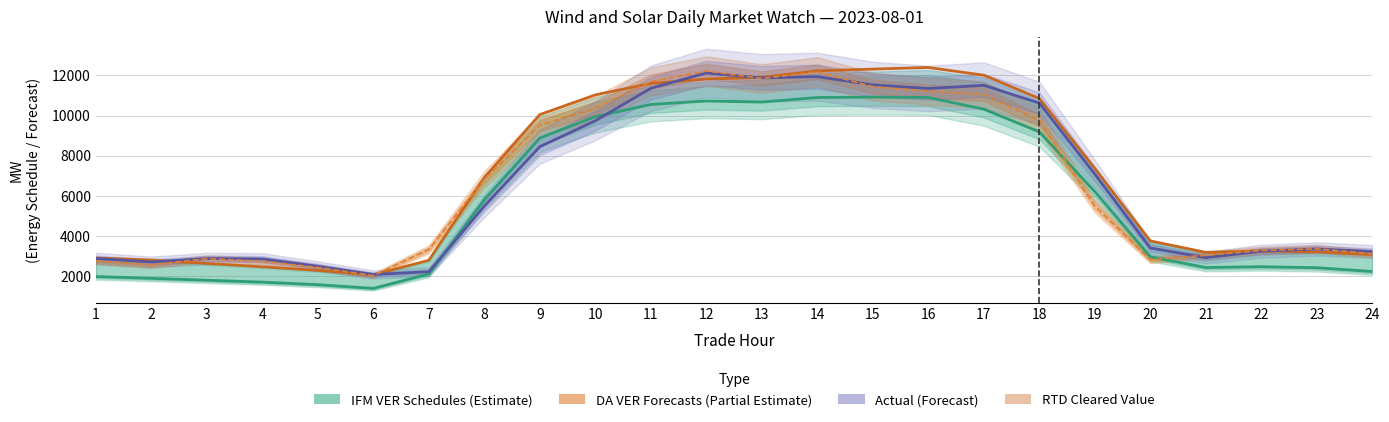

True or false: RTD Cleared Value and Actual (Forecast) cross at least once.

True